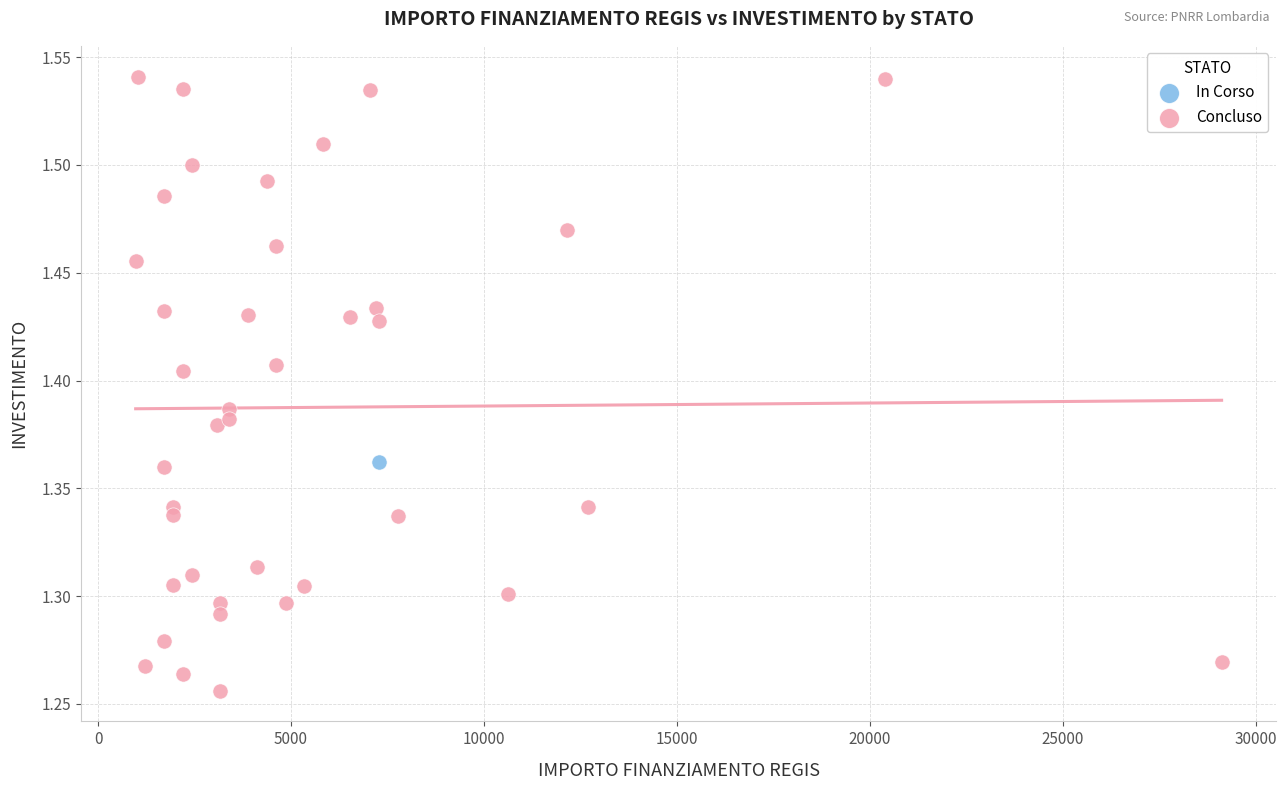

What are all the series names shown in the legend?

In Corso, Concluso